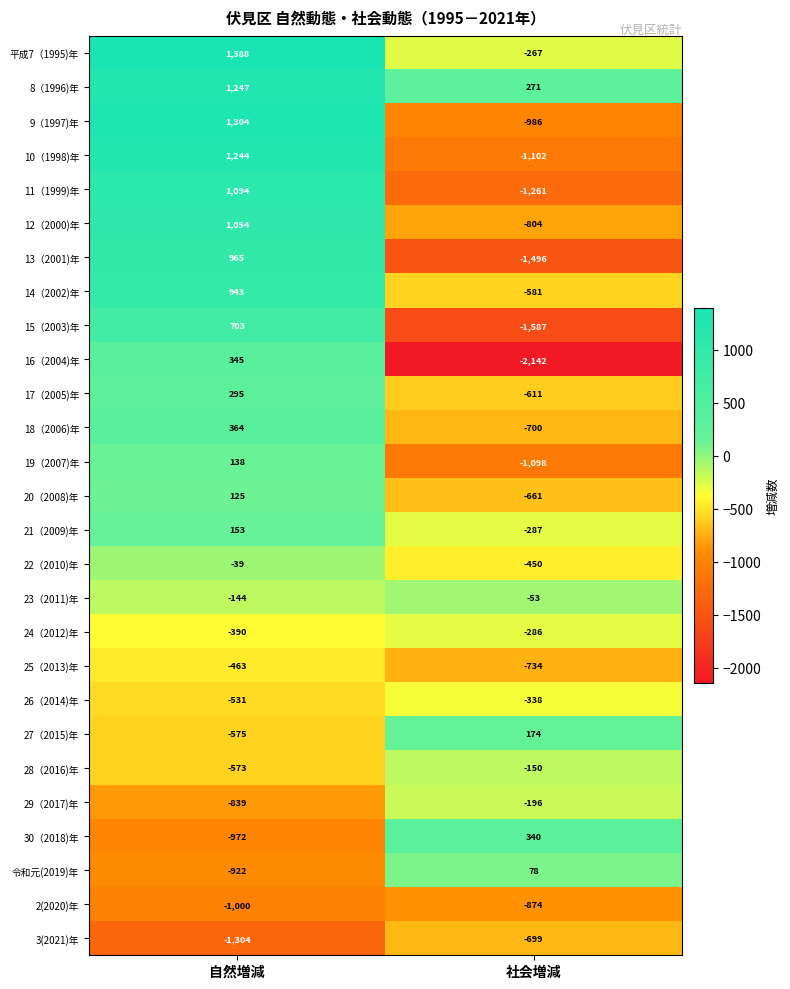

True or false: 8（1996)年 has a value of 1247 at 自然増減.

True